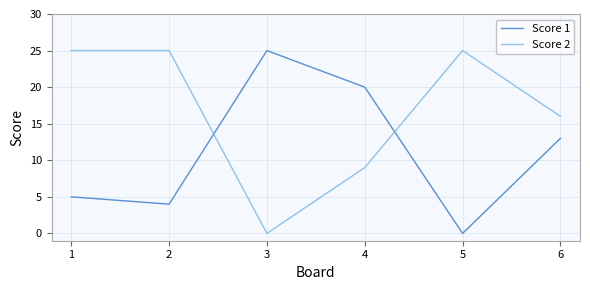

Reading right to left, extract all data points from this chart.

Score 1: 6=13	5=0	4=20	3=25	2=4	1=5
Score 2: 6=16	5=25	4=9	3=0	2=25	1=25